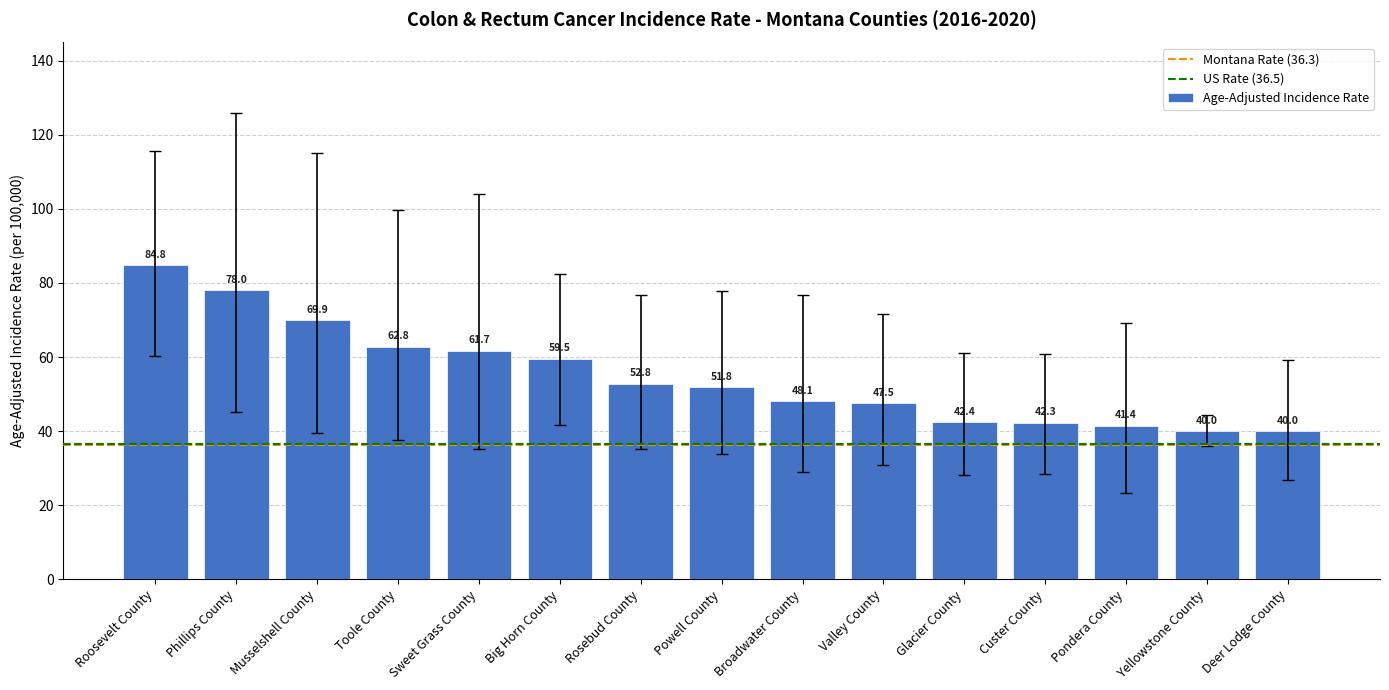

How many values are below 51?

7